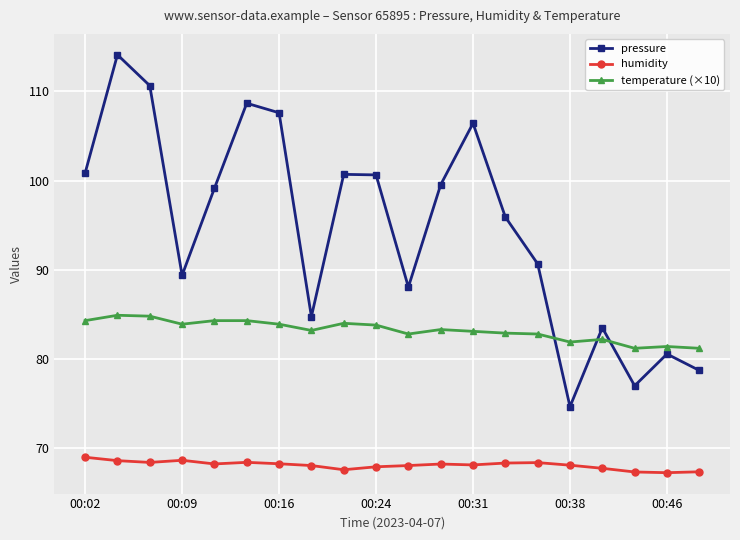

How many lines are shown in the chart?

3